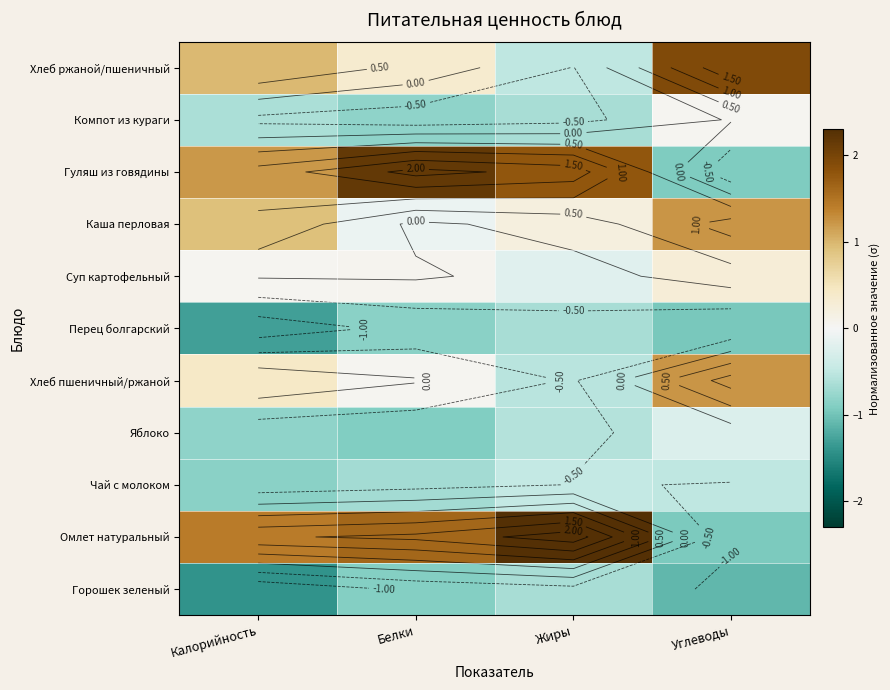

The Чай с молоком series shows -0.2 at Жиры. True or false?

False